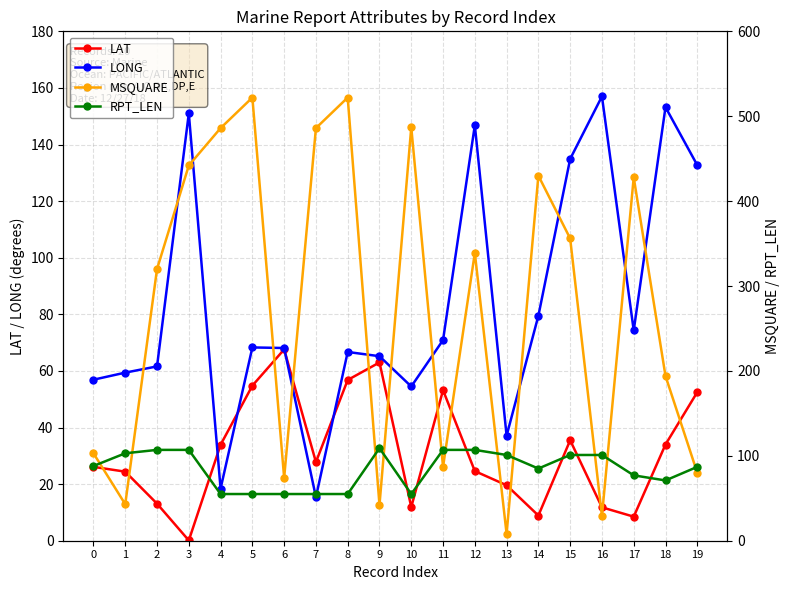

Between 3 and 9, which series saw the biggest shift?

MSQUARE